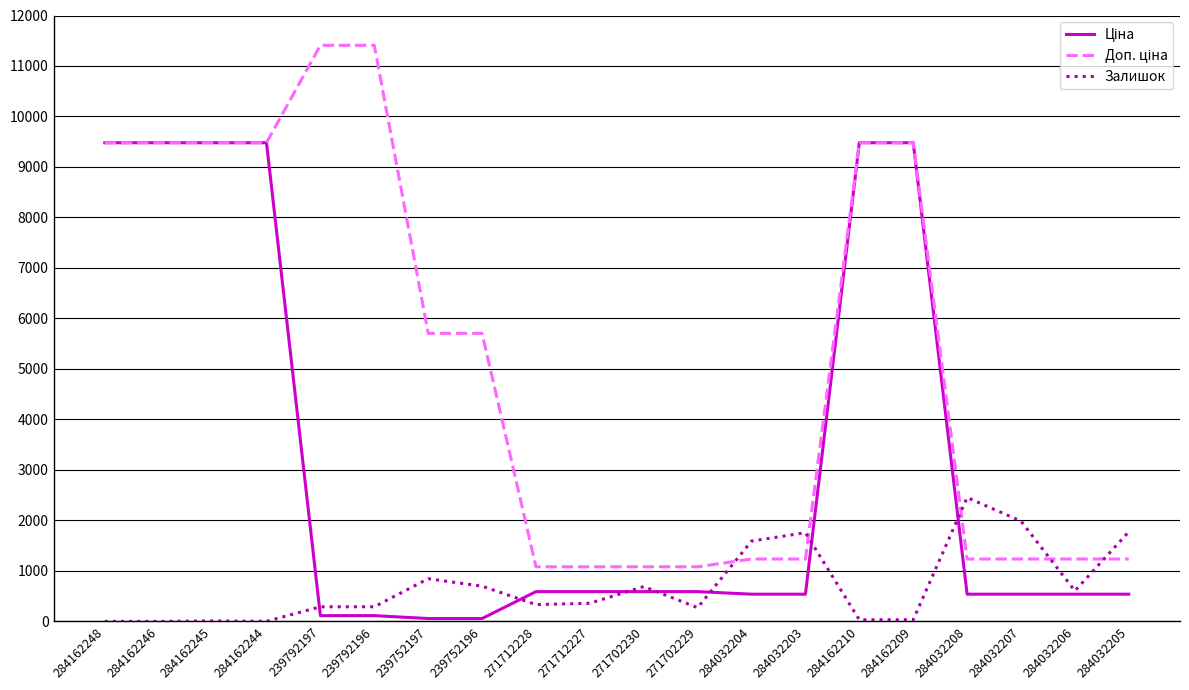

The value of Залишок at 284032208 is 1023.8. True or false?

False